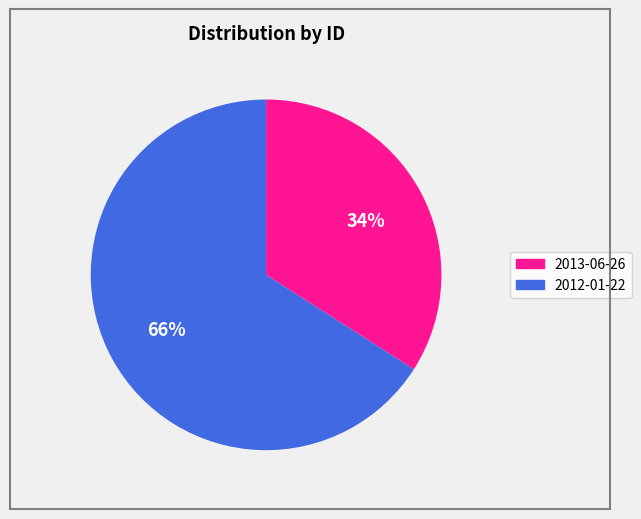

Approximately how many times larger is the value at 2012-01-22 compared to 2013-06-26?

1.9